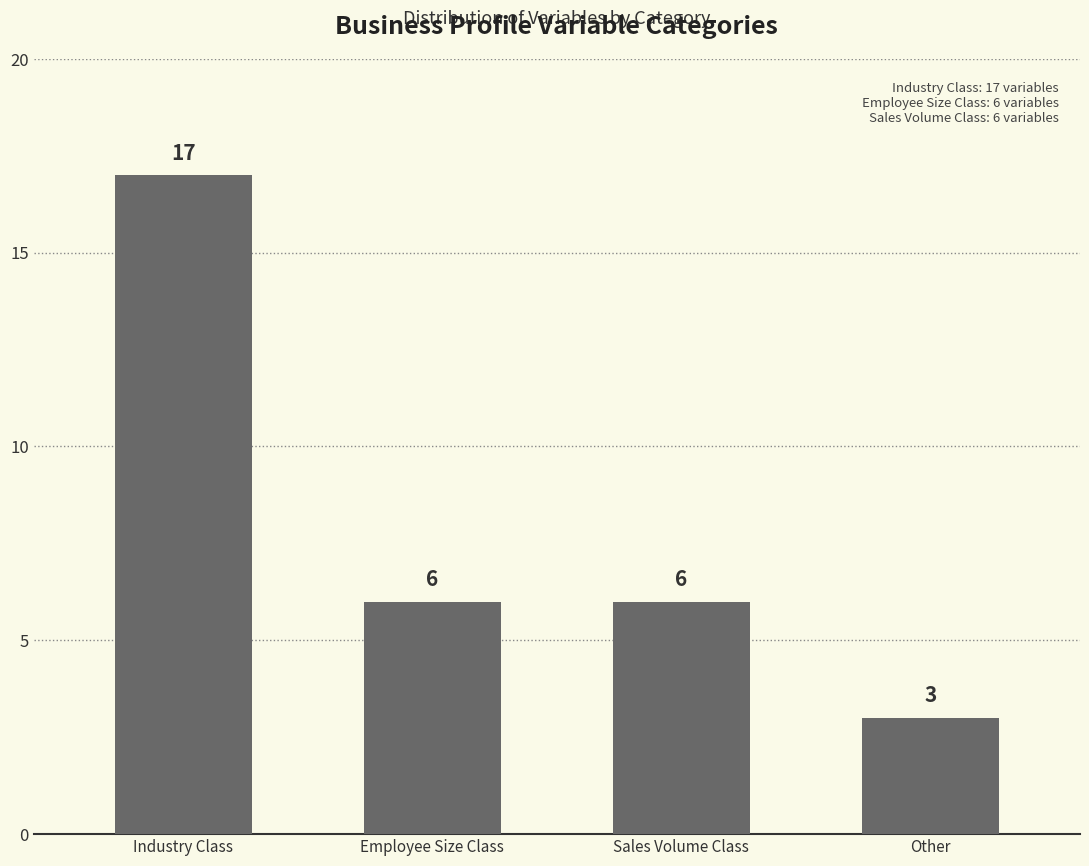

Reading right to left, transcribe all the data shown in this chart.

3	6	6	17